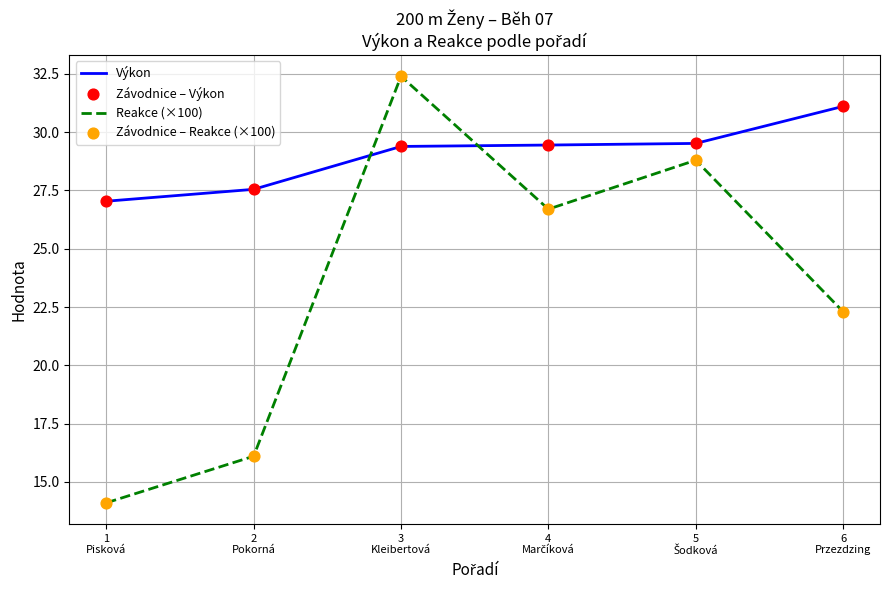

At which category is the sum across all series the highest?

3
Kleibertová